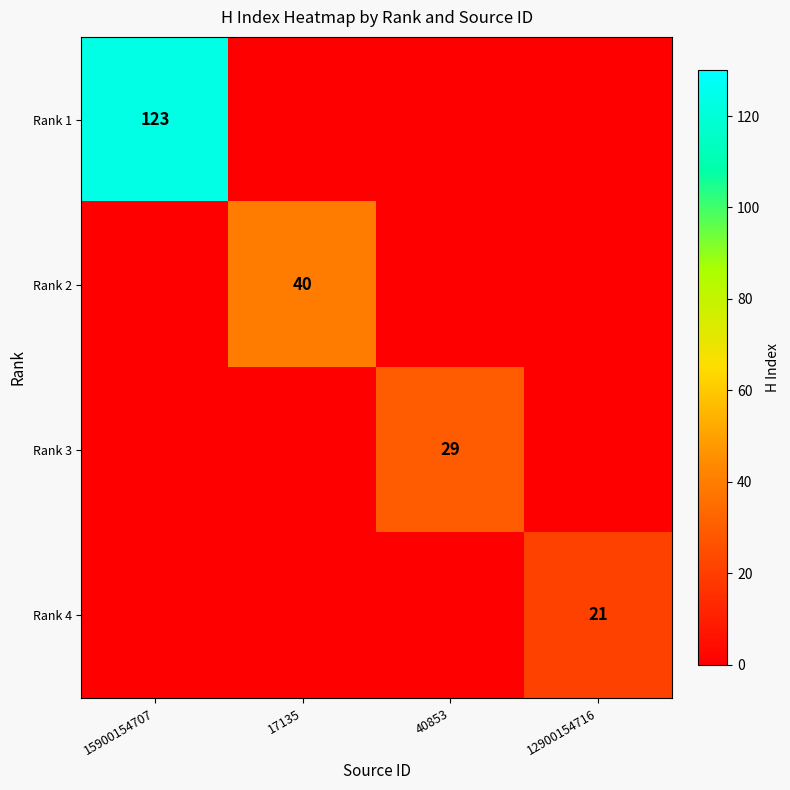

The value of Rank 4 at 12900154716 is 21. True or false?

True